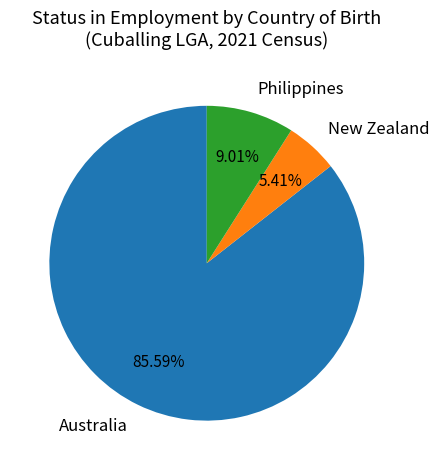

Between Philippines and New Zealand, which is larger?

Philippines